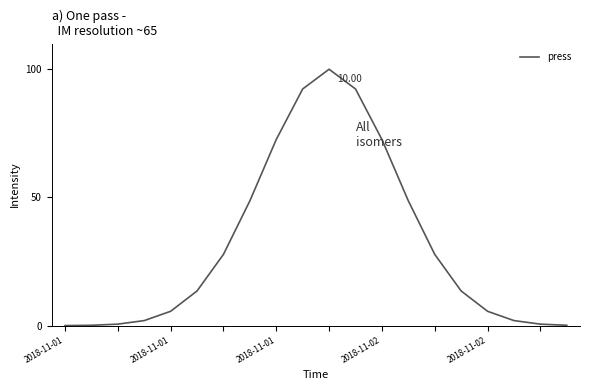

What is the difference between the maximum and minimum values?

100.0